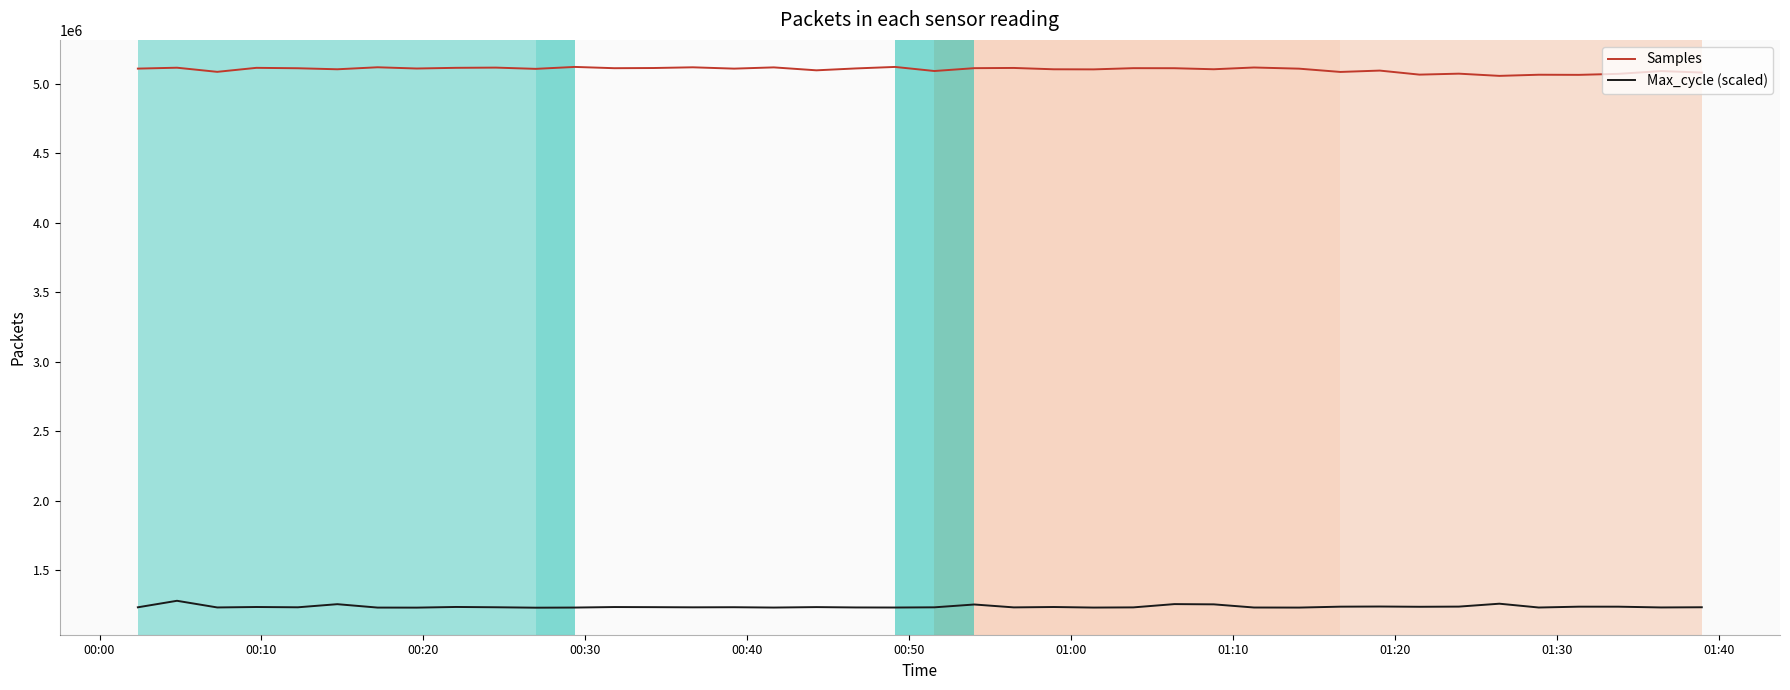

What is the smallest value displayed?

1230686.7